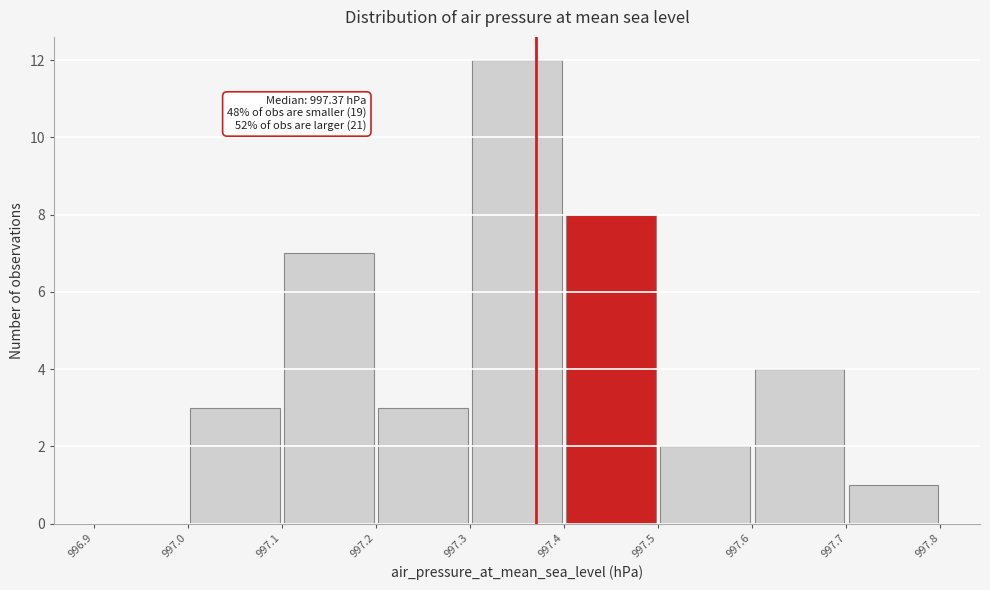

Which range on the x-axis has the tallest bar?

997.3 to 997.4